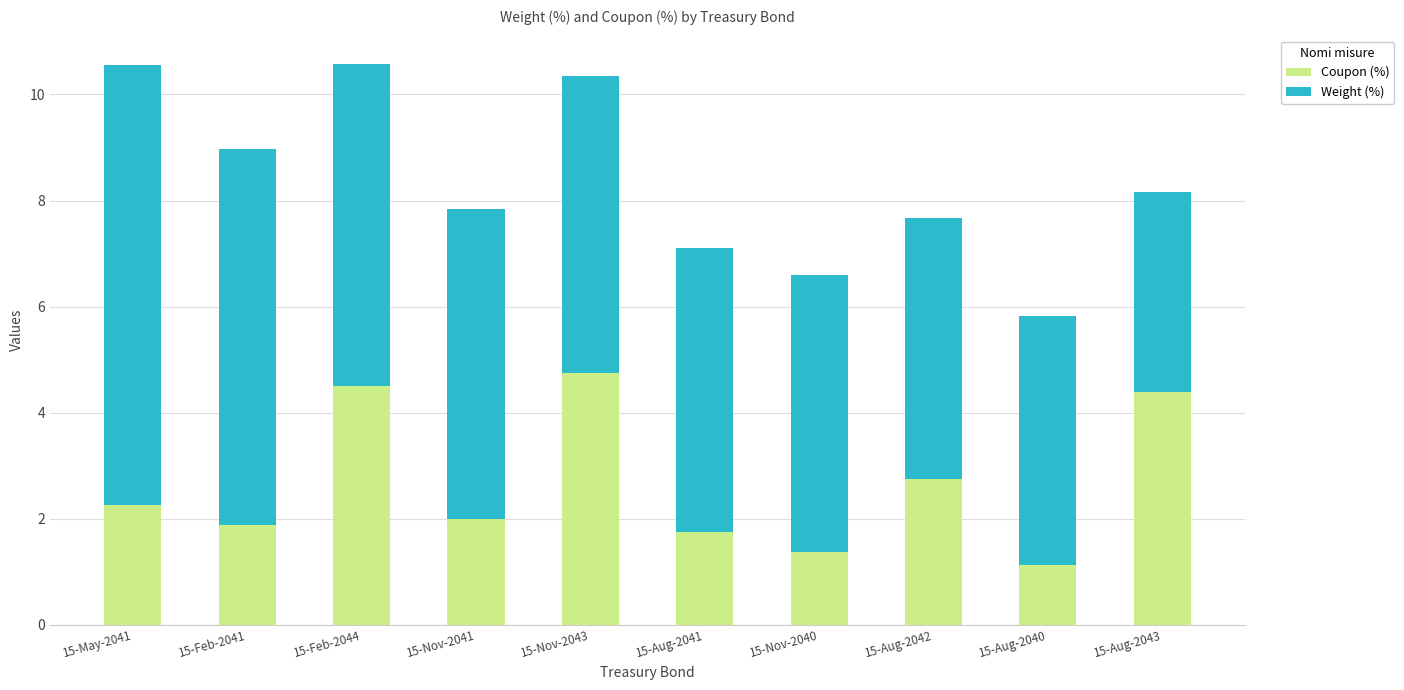

What are all the series names shown in the legend?

Coupon (%), Weight (%)